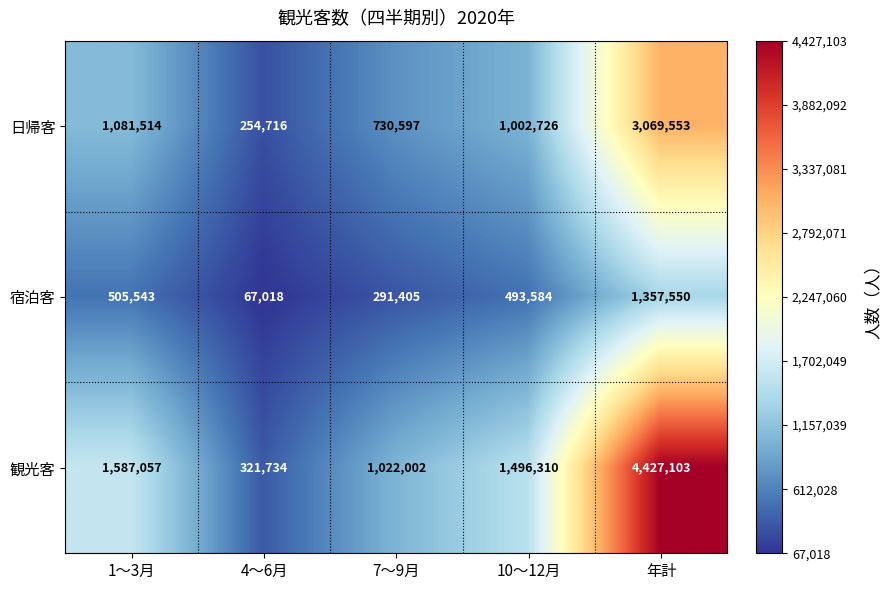

Which series has the widest spread of values?

観光客